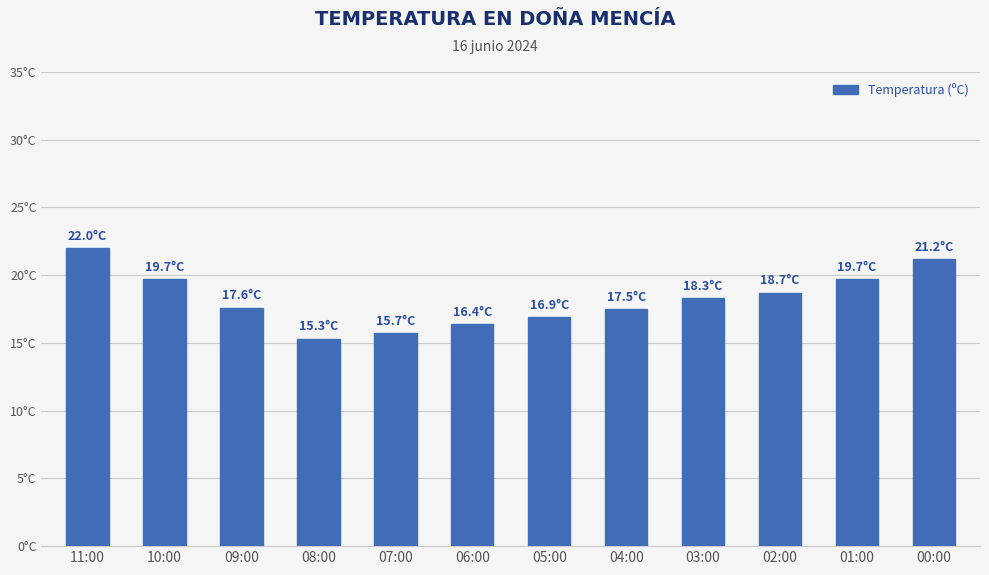

Are the bars horizontal?

No